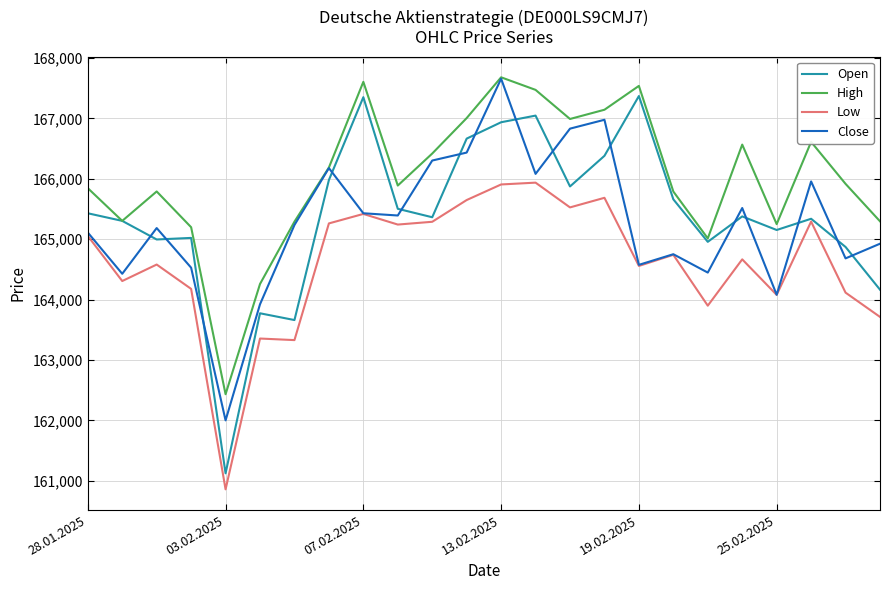

True or false: Open and Close cross at least once.

True